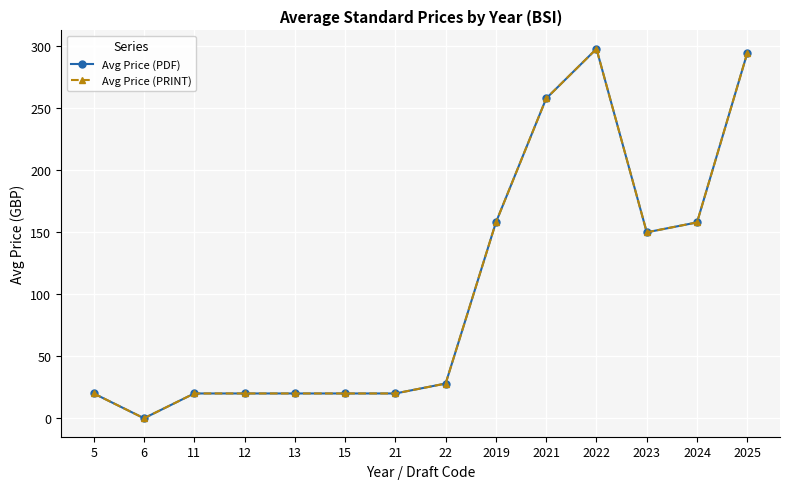

What is the highest value of the Avg Price (PRINT) series?

298.0